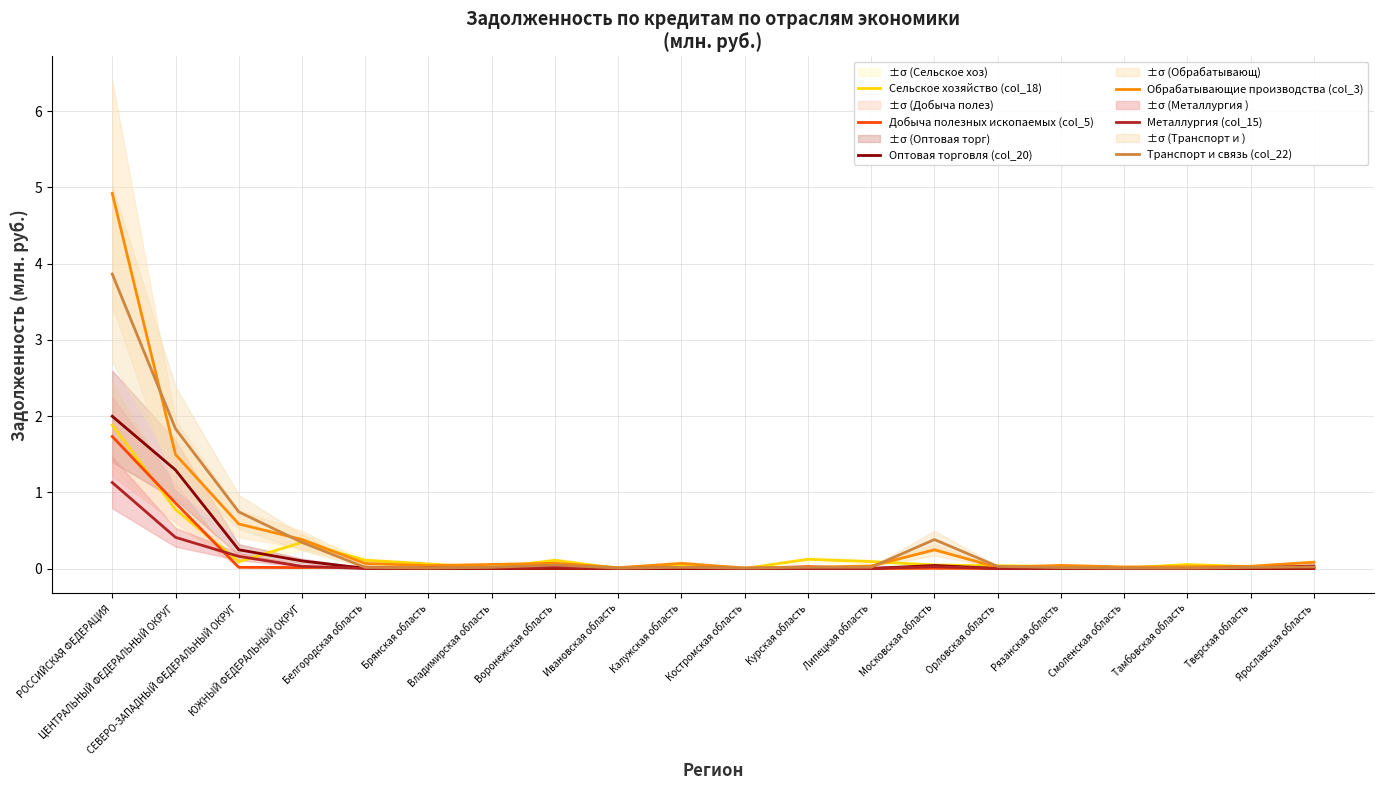

Count the number of data series in this chart.

6